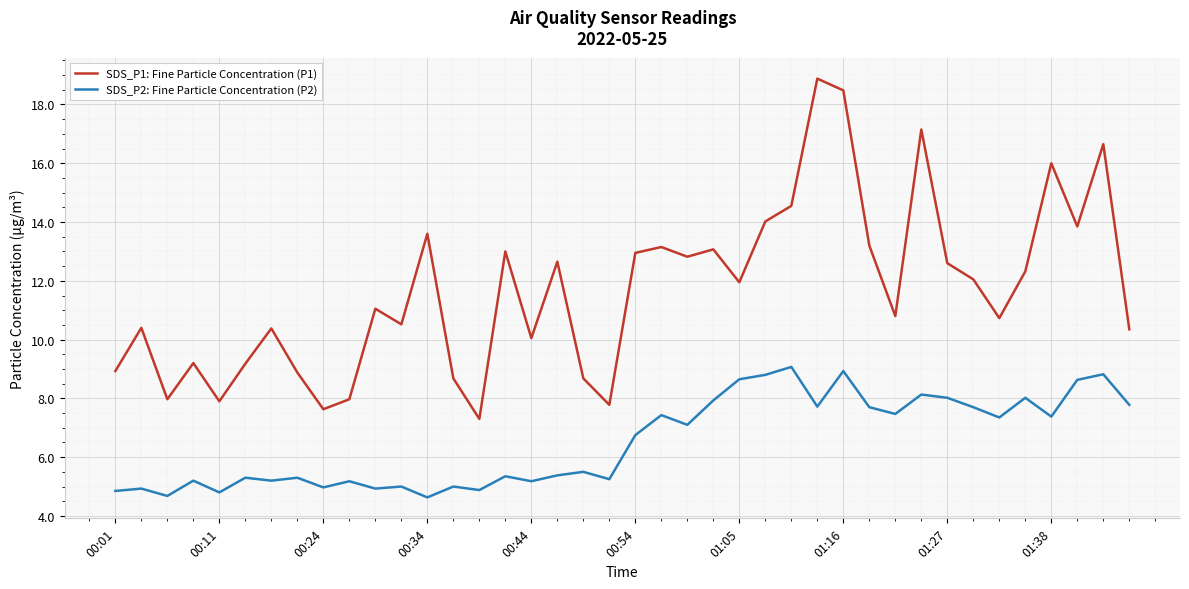

Rank the series by their maximum value, from lowest to highest.

SDS_P2: Fine Particle Concentration (P2), SDS_P1: Fine Particle Concentration (P1)